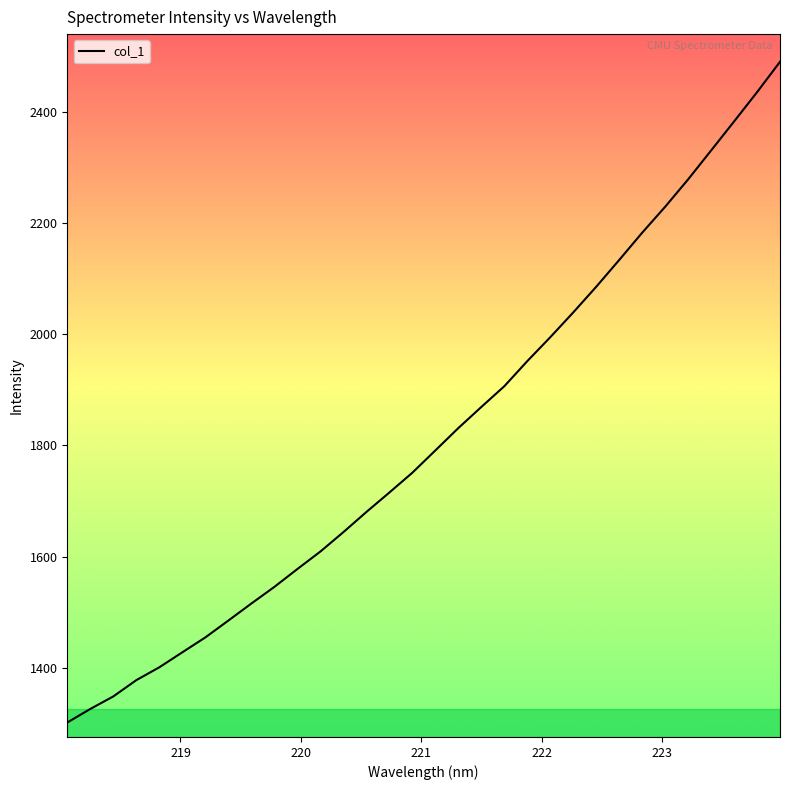

What is the difference between the maximum and minimum values?

1188.3